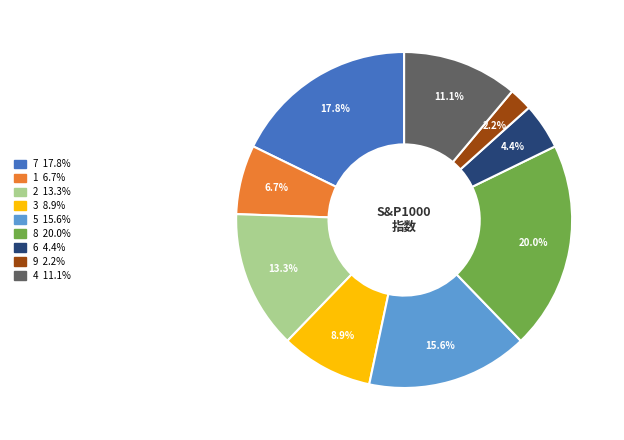

Combined, what portion of the pie is 3 and 8?

28.9%